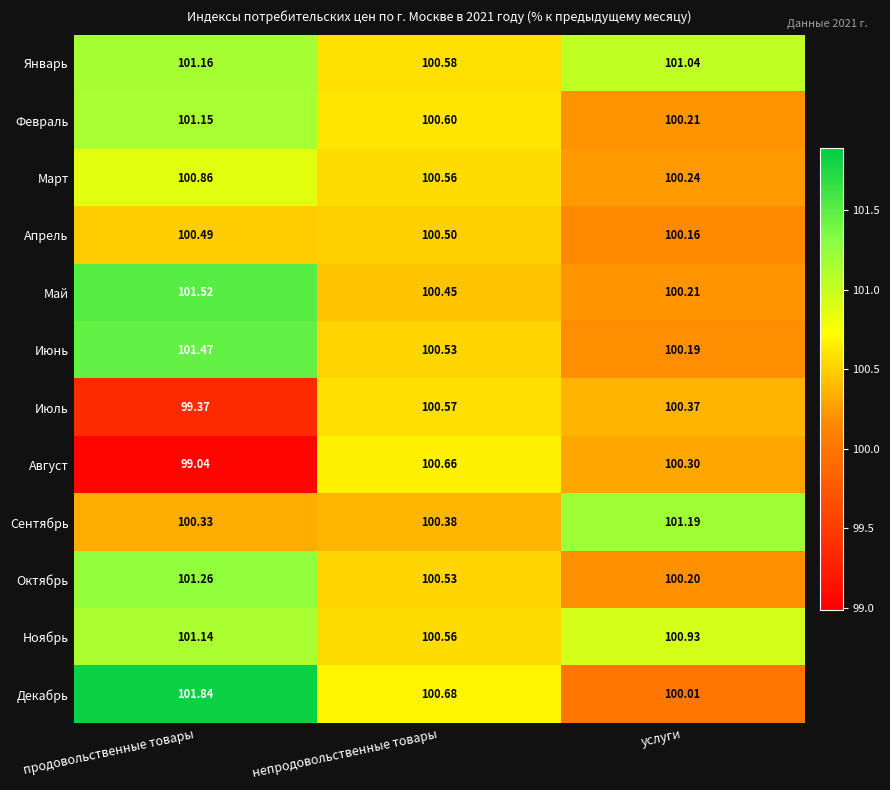

What is the difference between the highest and lowest values at непродовольственные товары?

0.3